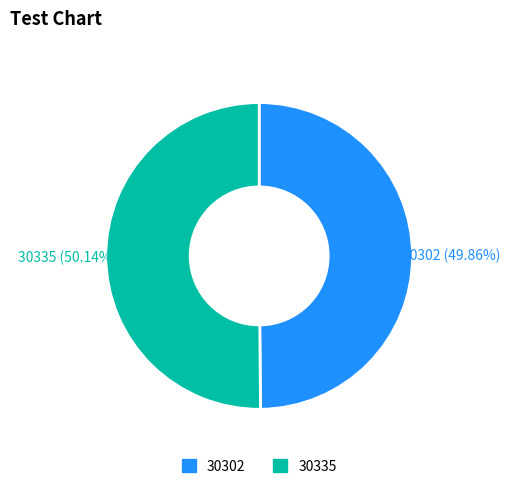

What percentage is the 30335 slice, to the nearest percent?

50%